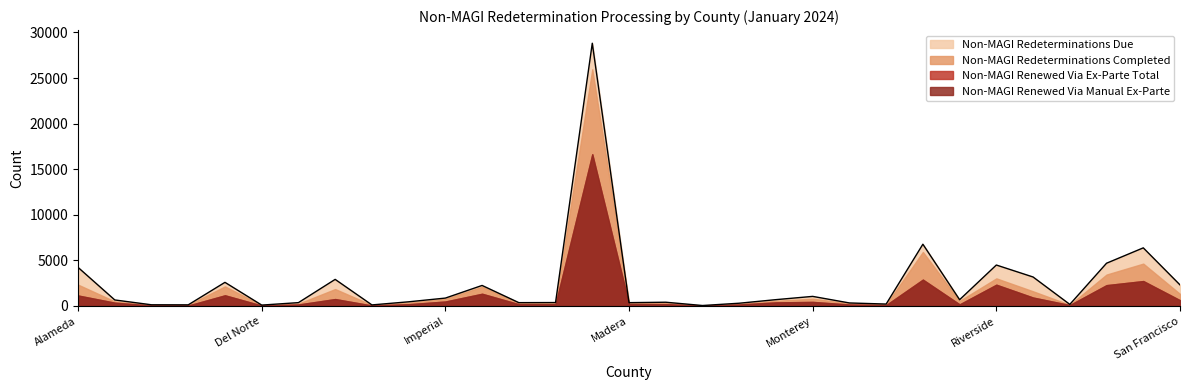

What is the label of the 4th point from the left?

Colusa